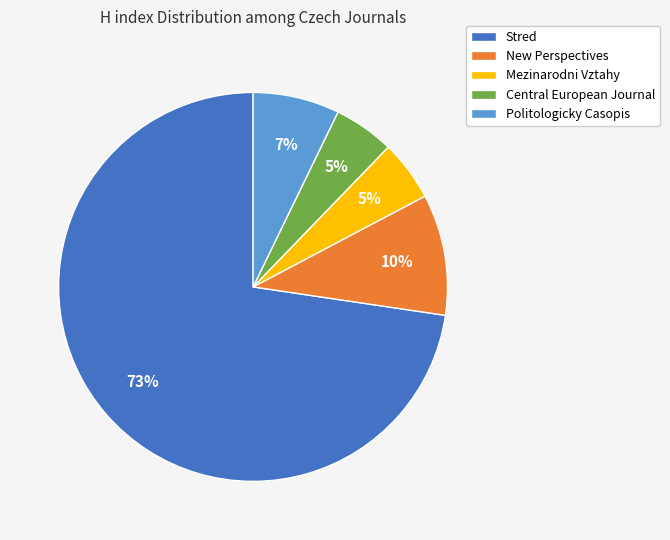

Which category has the biggest portion of the pie?

Stred